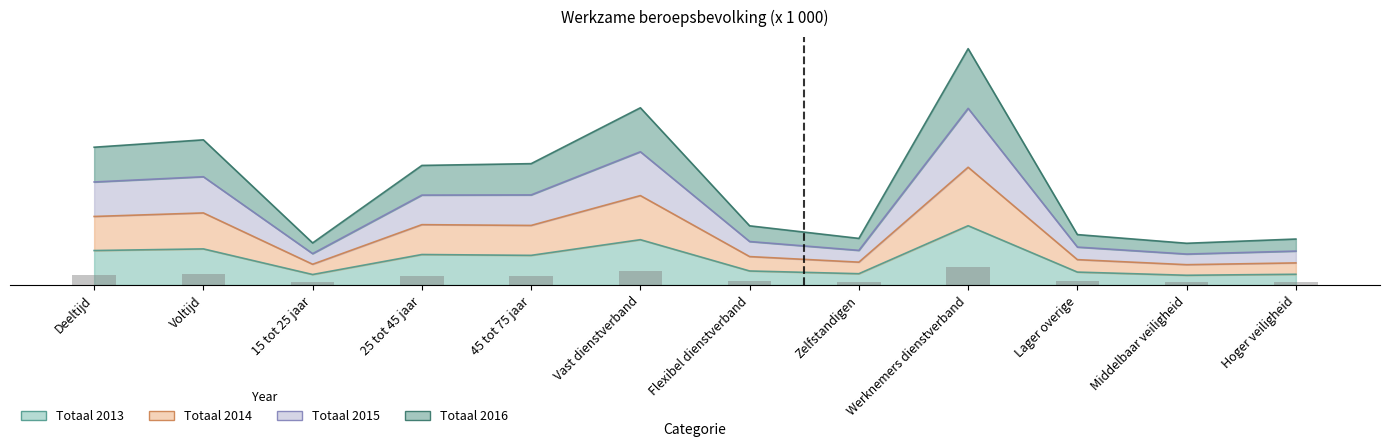

What is the value of the Totaal 2014 bar at the 12th from the left?

39.7